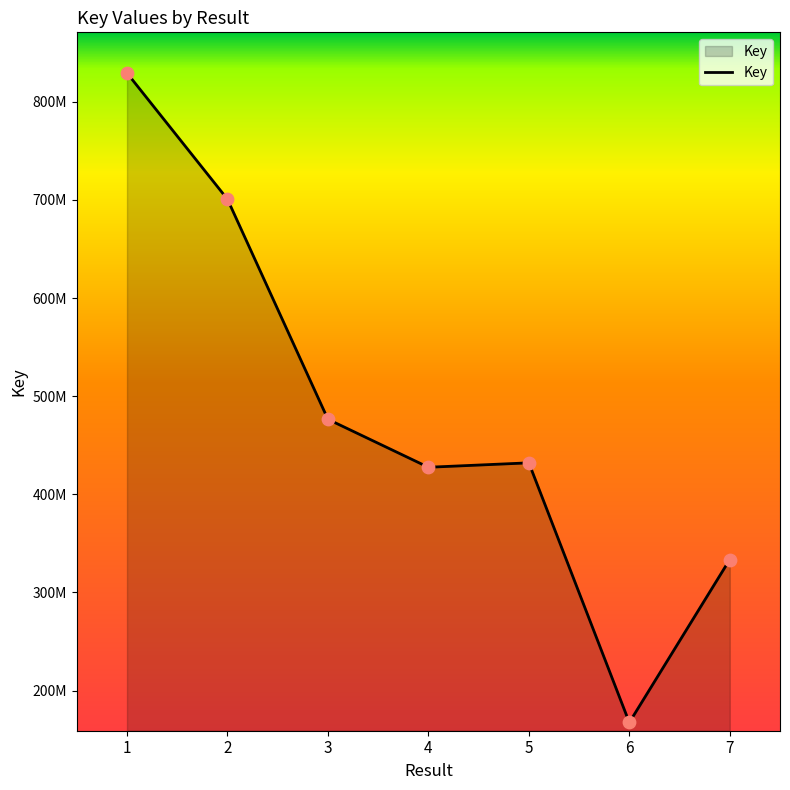

What is the ratio of the value at 1 to the value at 7?

2.5